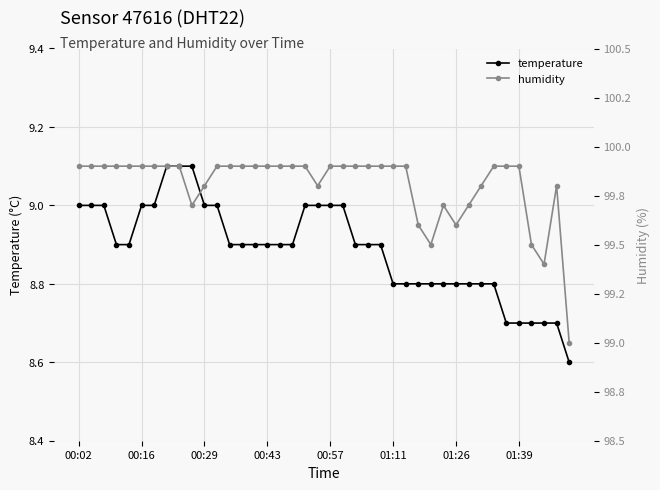

What is the minimum value for temperature?

8.6